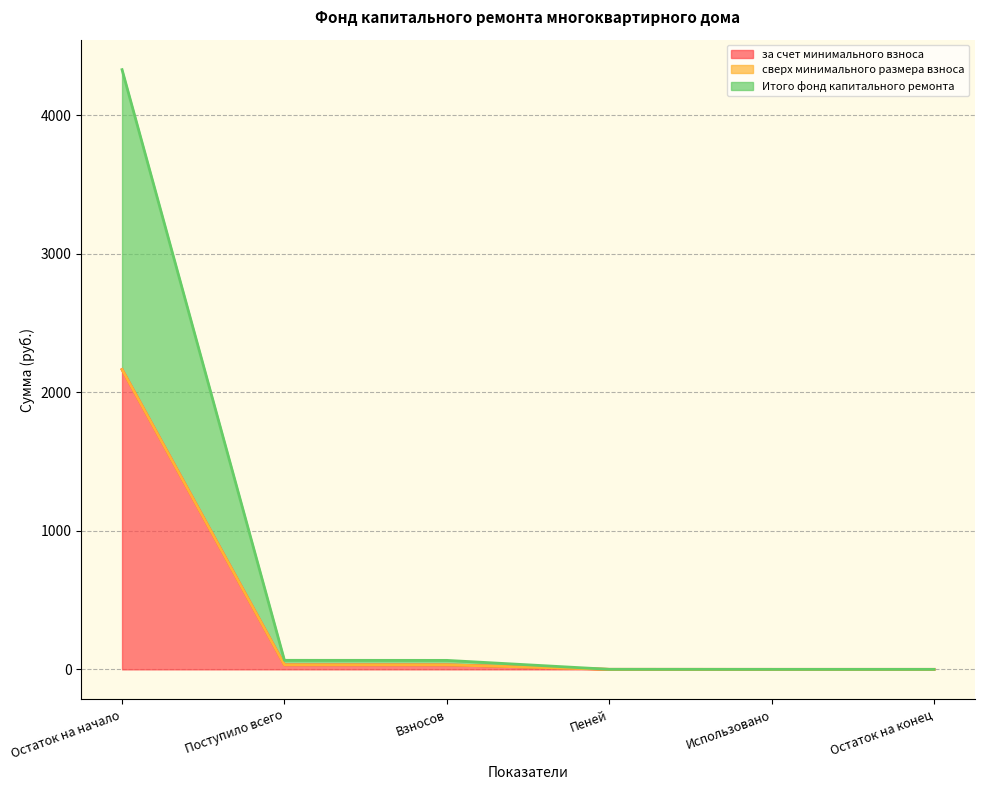

True or false: Итого фонд капитального ремонта and за счет минимального взноса intersect in this chart.

False